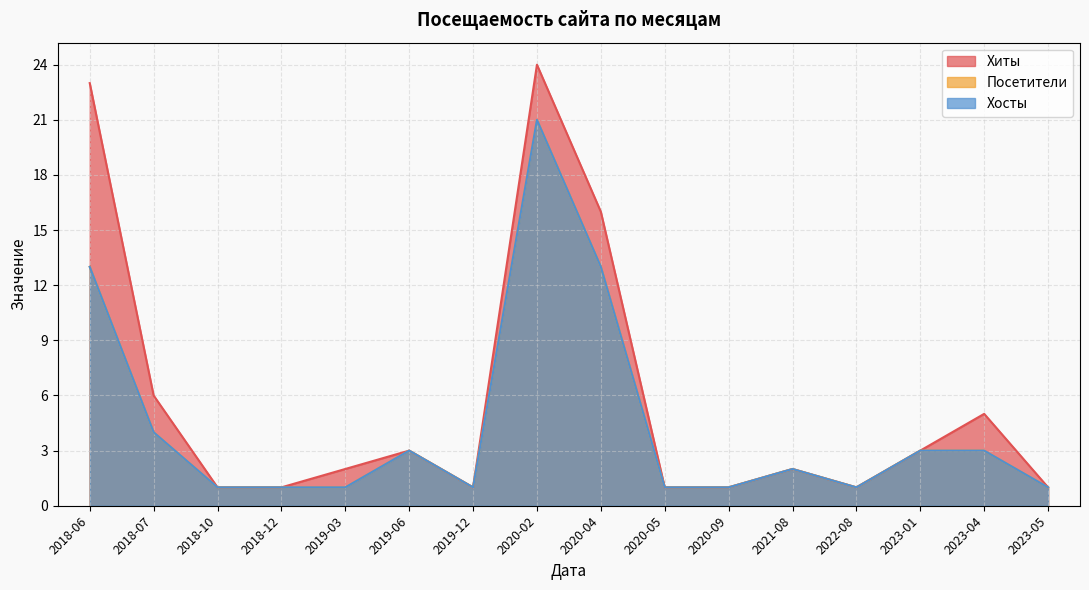

Is it true that Посетители equals 4 at 2021-08?

False